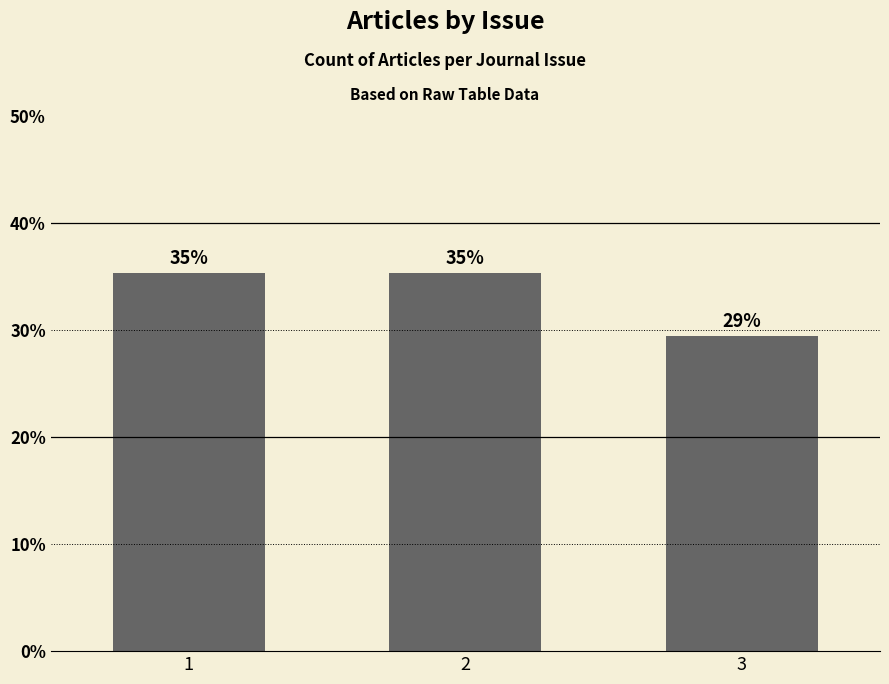

Read the value at 3.

29.4